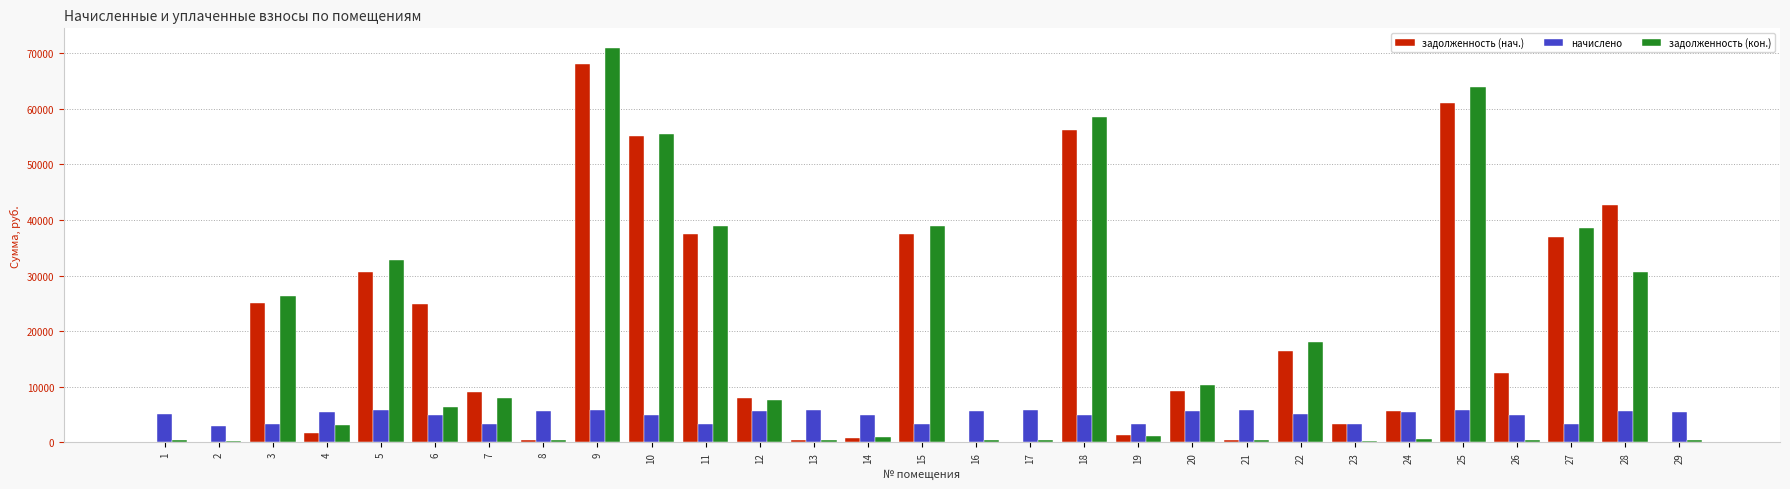

What value does the начислено series have at 14?

4857.4